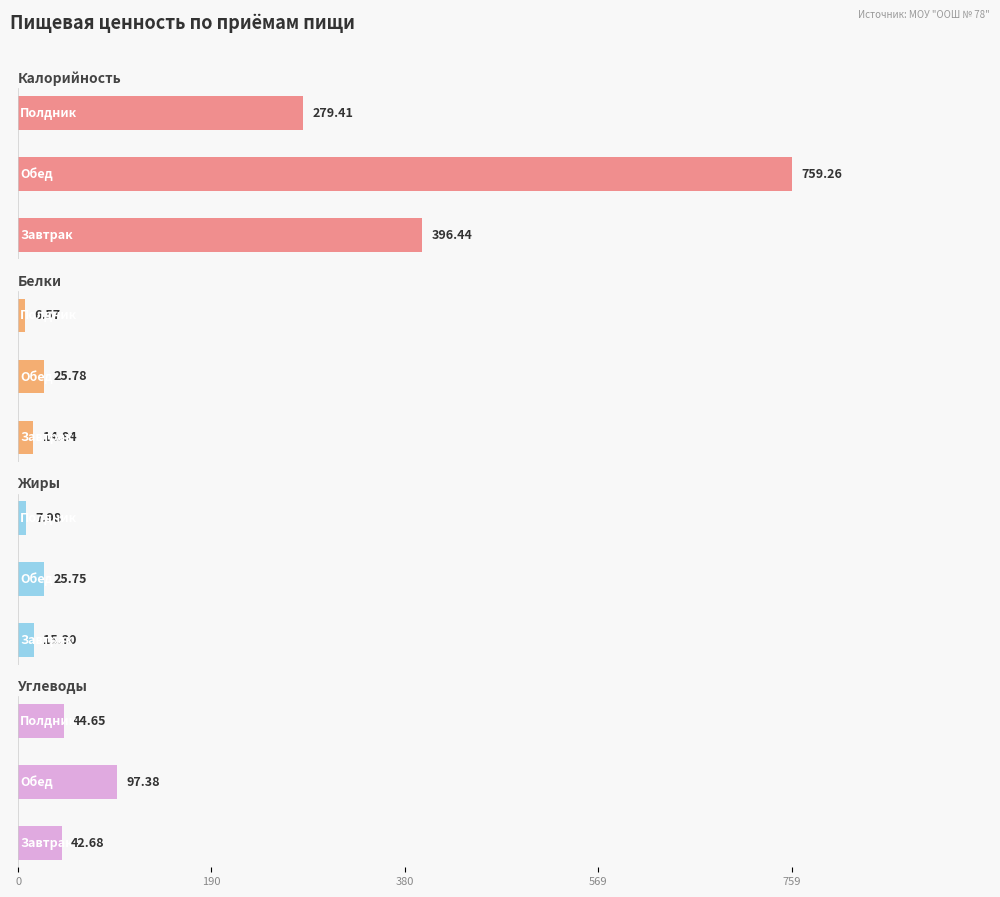

How many data points in Жиры are above 15?

2